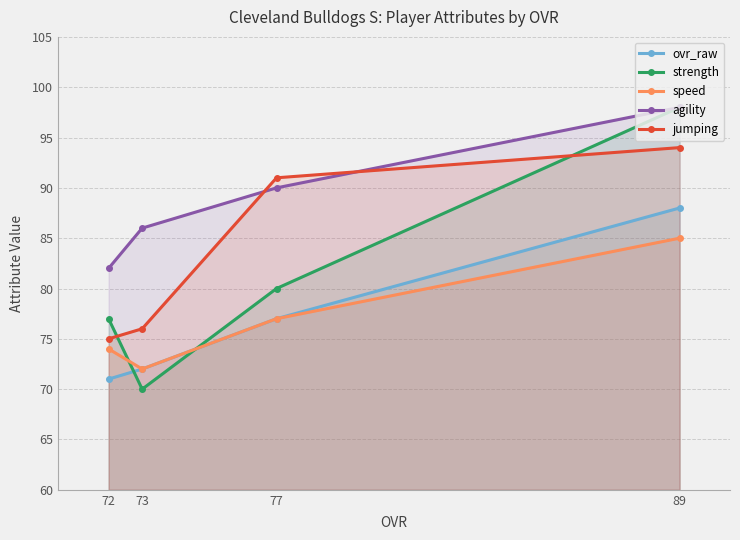

How many series are shown in this chart?

5